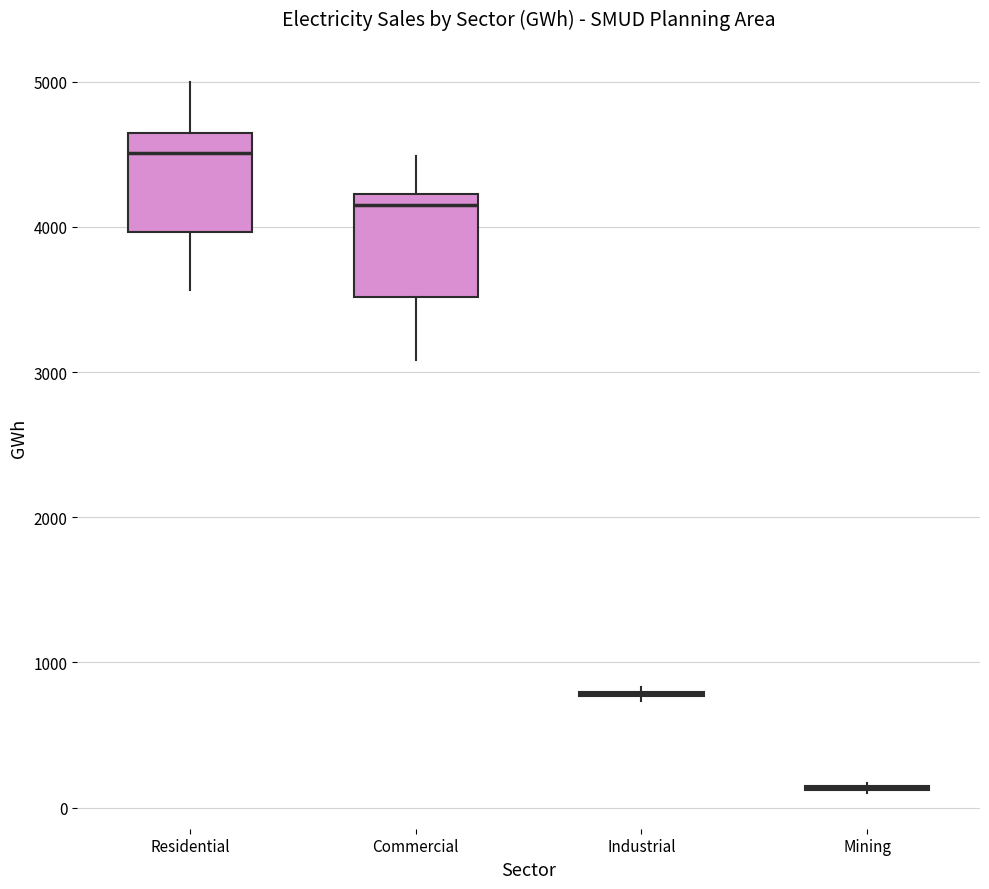

Reading left to right, transcribe this box plot: for each box, give where its median line is, the range the box spans, and where its two whiskers end, as read against the y-axis. The values are not printed on the chart, so give them approximately, as read against the axis.

Residential: median 4500, box 4000 to 4600, whiskers 3600 to 5000
Commercial: median 4200 (just below the box's upper edge), box 3500 to 4200, whiskers 3100 to 4500
Industrial: box collapsed to a line at 800, whiskers 700 to 800
Mining: box collapsed to a line at 100, whiskers 100 to 200